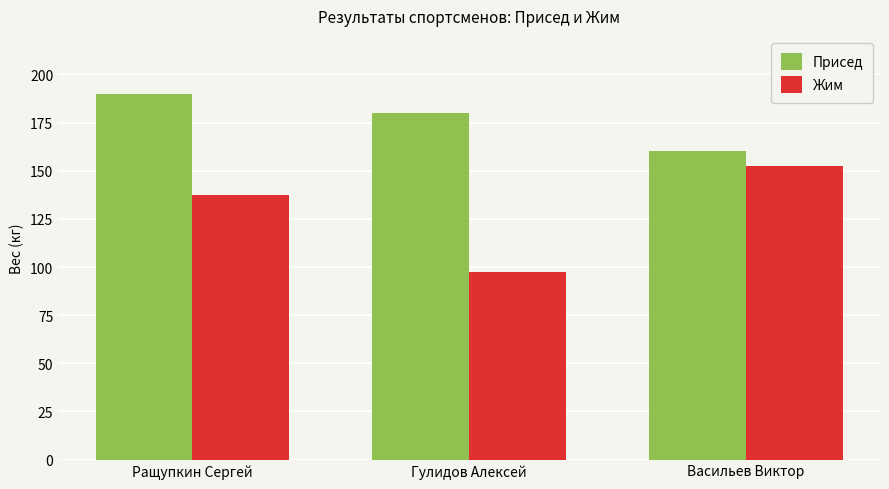

Which category has the highest value across all series?

Ращупкин Сергей